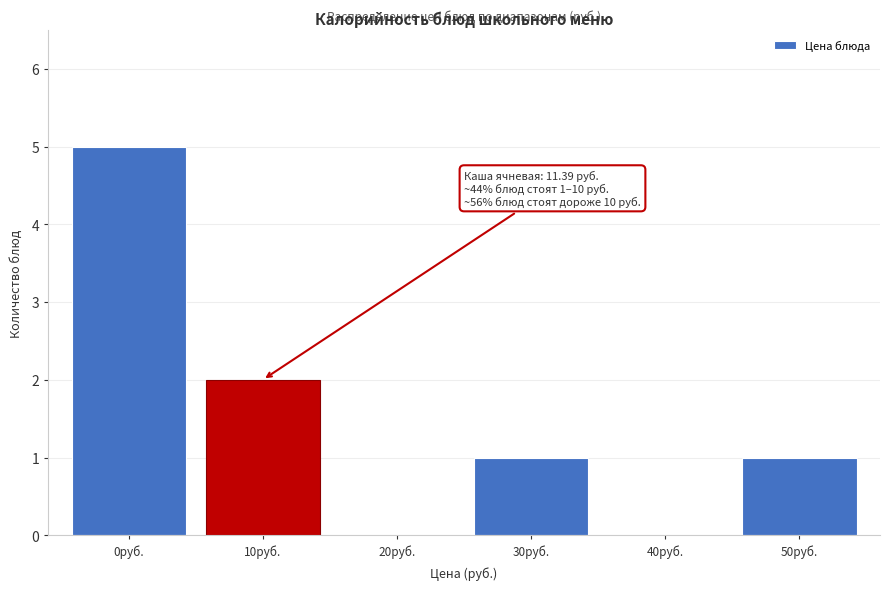

Reading left to right, what are all the values shown in this chart?

0руб.=5	10руб.=2	20руб.=0	30руб.=1	40руб.=0	50руб.=1